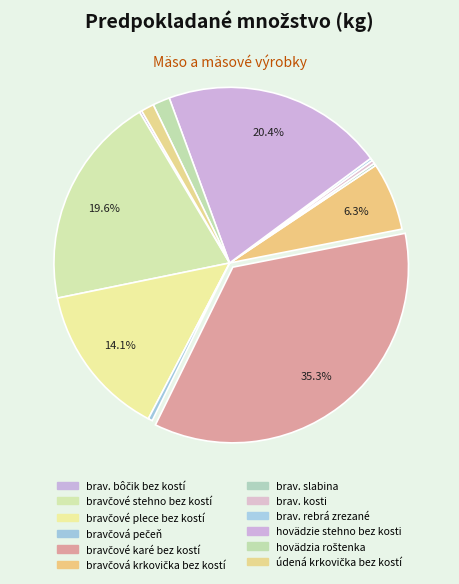

What percentage do bravčová krkovička bez kostí and bravčové stehno bez kostí together represent?

25.9%